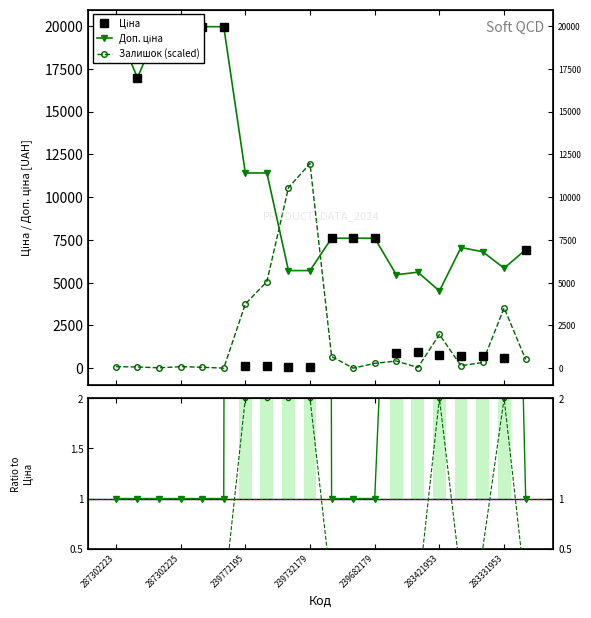

What is the sum of all Ціна values?

151422.4